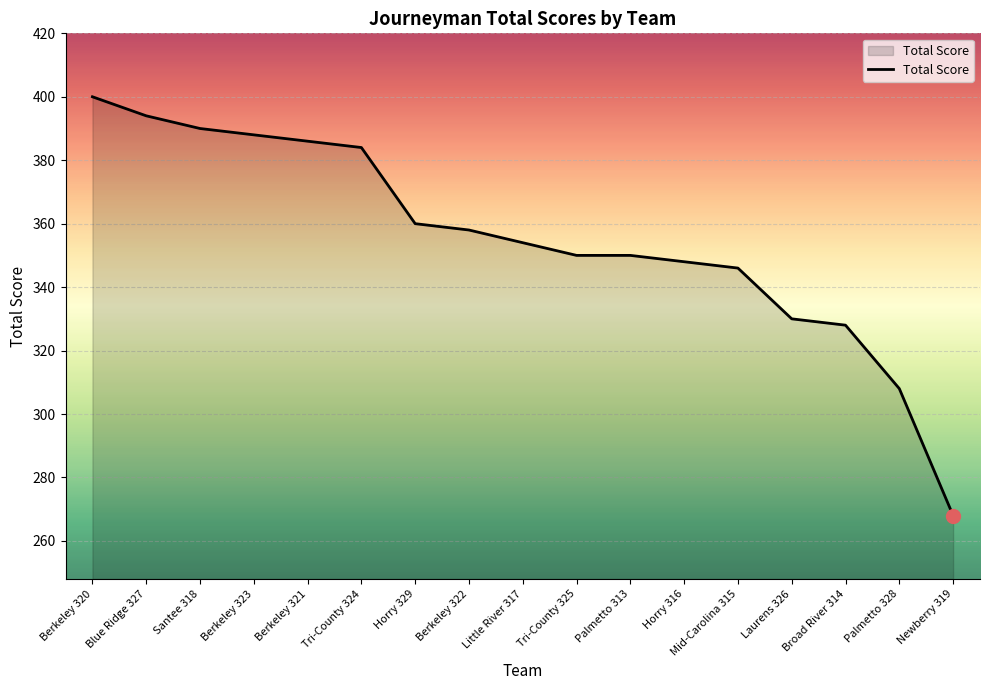

Reading left to right, what are all the values shown in this chart?

400	394	390	388	386	384	360	358	354	350	350	348	346	330	328	308	268